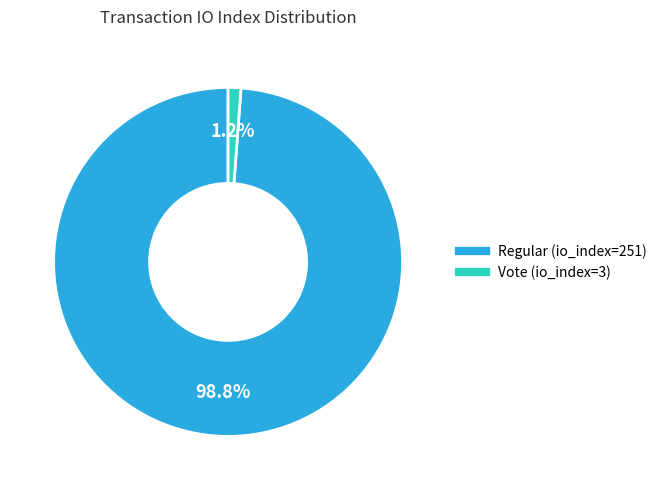

Which has a higher value, Vote (io_index=3) or Regular (io_index=251)?

Regular (io_index=251)